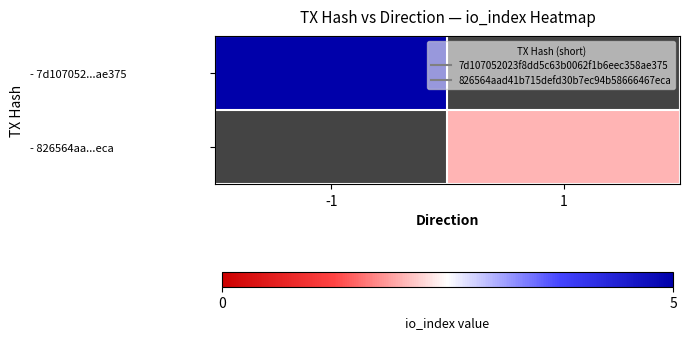

How many positive values does the - 826564aa...eca series have?

1